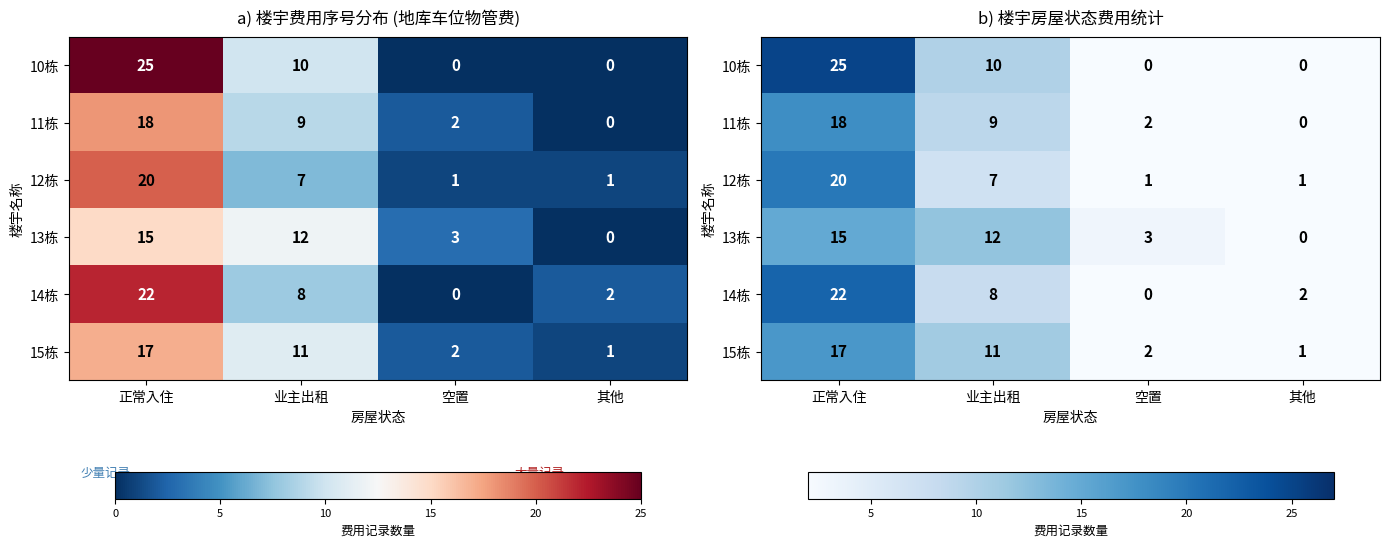

List the labels in order of 12栋 value, largest first.

正常入住, 业主出租, 空置, 其他